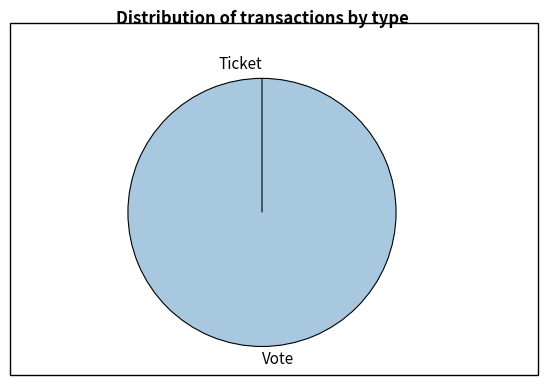

The Ticket slice represents 1% of the pie. True or false?

False